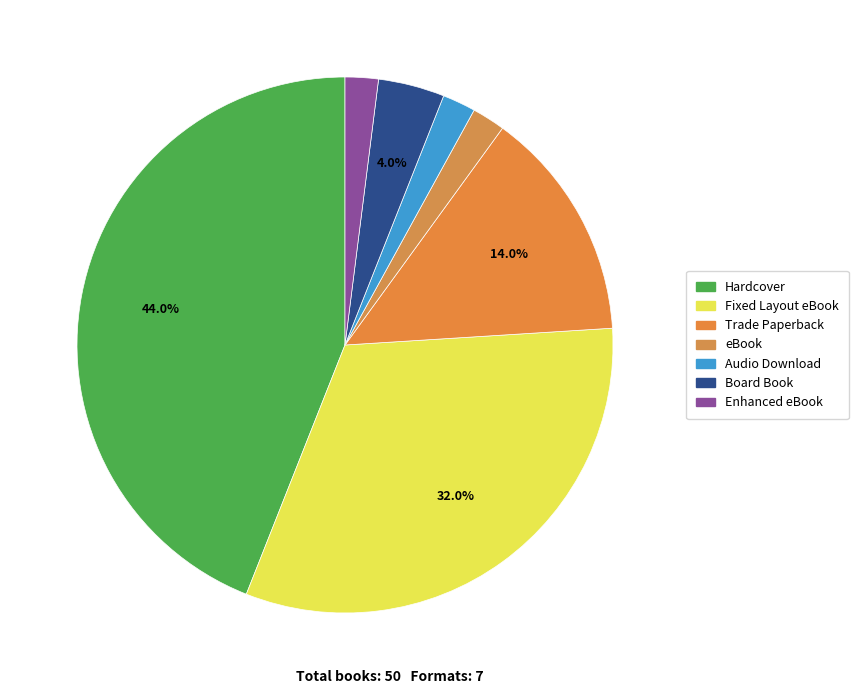

Do Audio Download and Enhanced eBook together represent more than half of the pie?

No